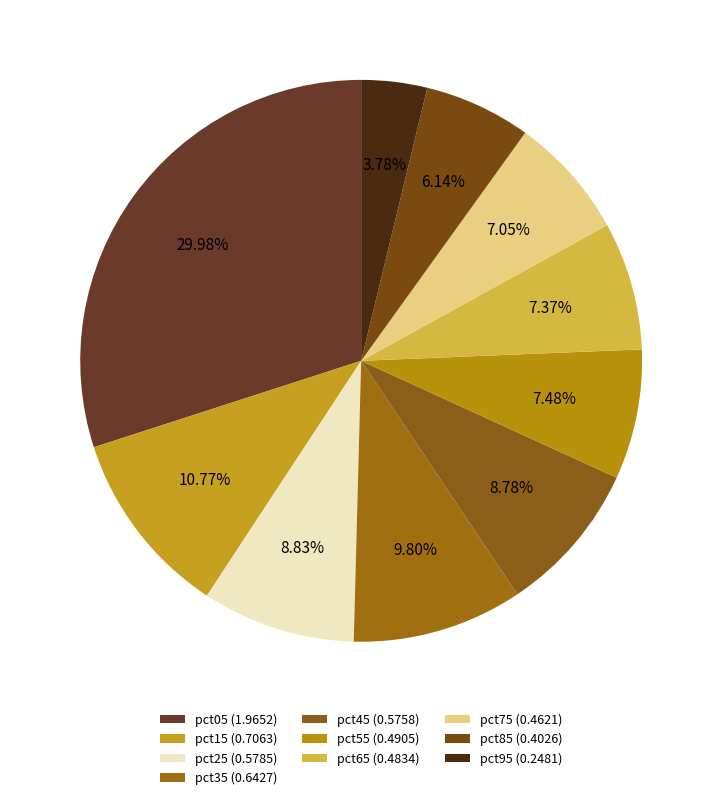

How many segments does this pie chart have?

10